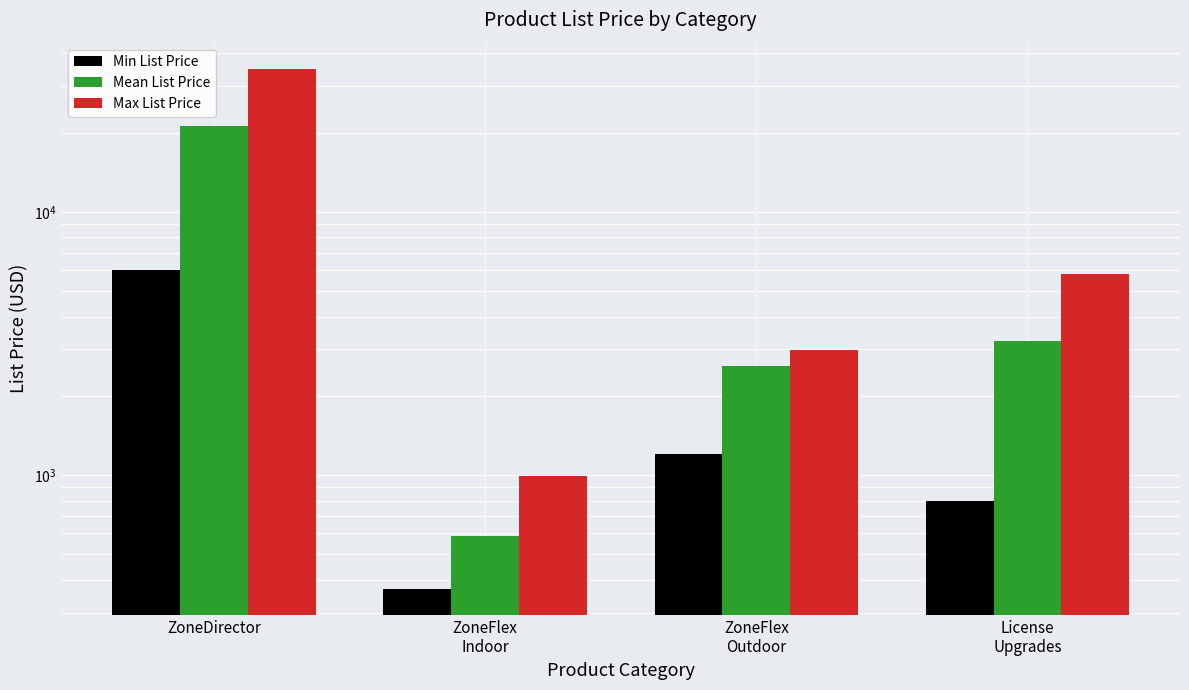

Rank the series by their average value, from highest to lowest.

Max List Price, Mean List Price, Min List Price